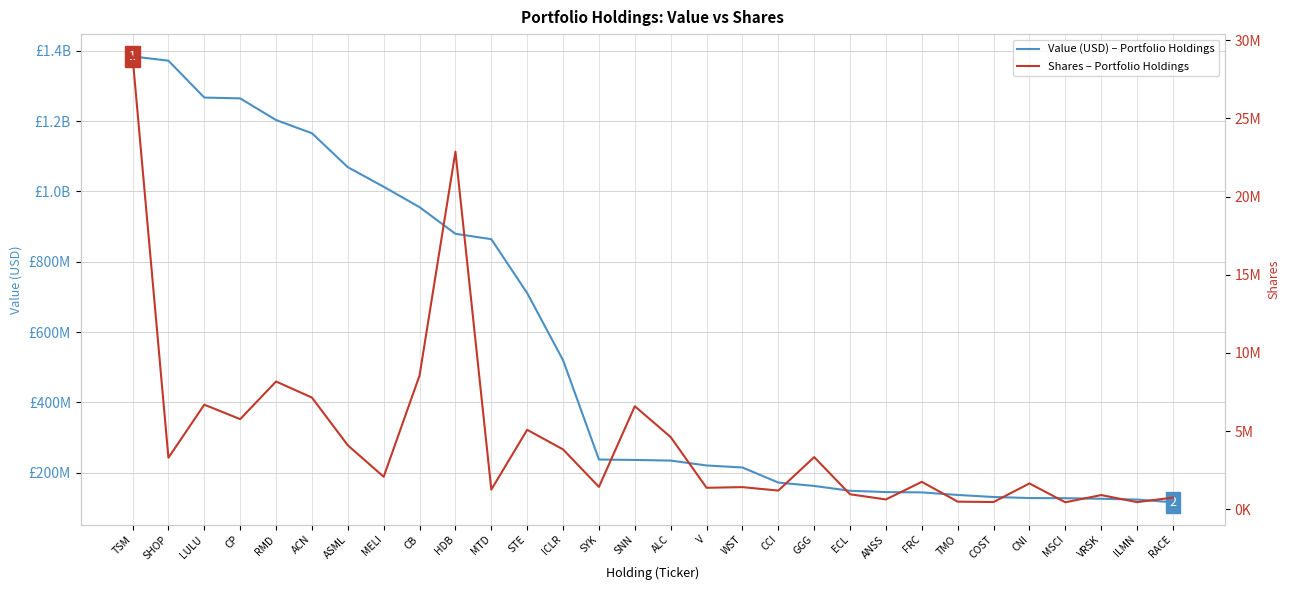

At which category does the chart reach its peak across all series?

TSM